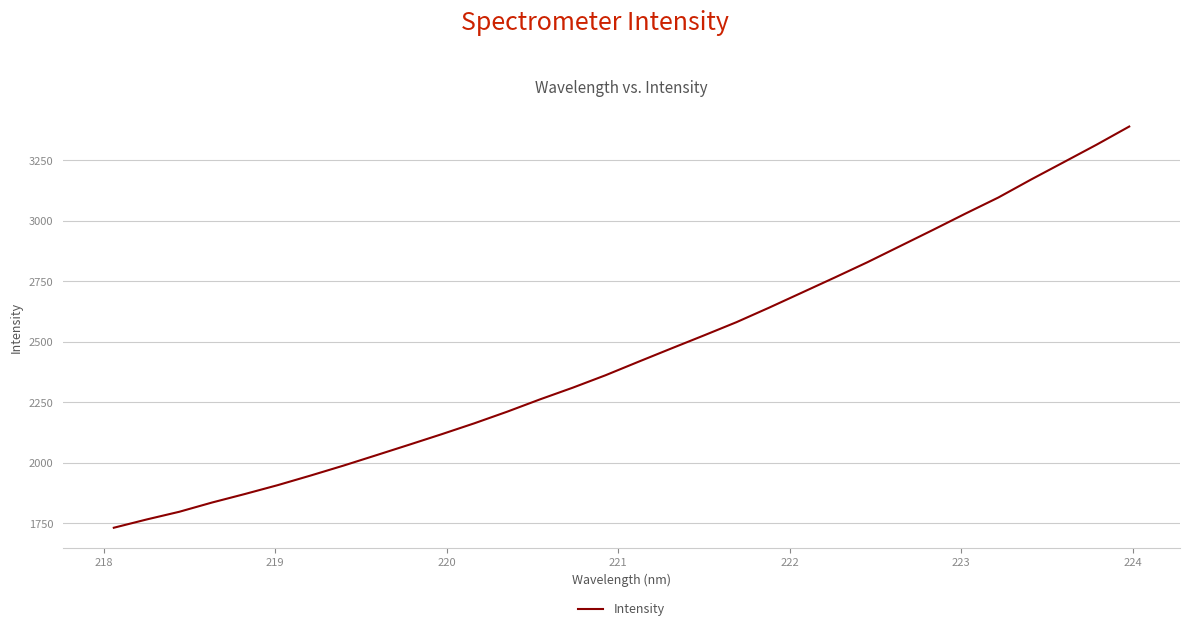

What is the greatest value displayed?

3389.9